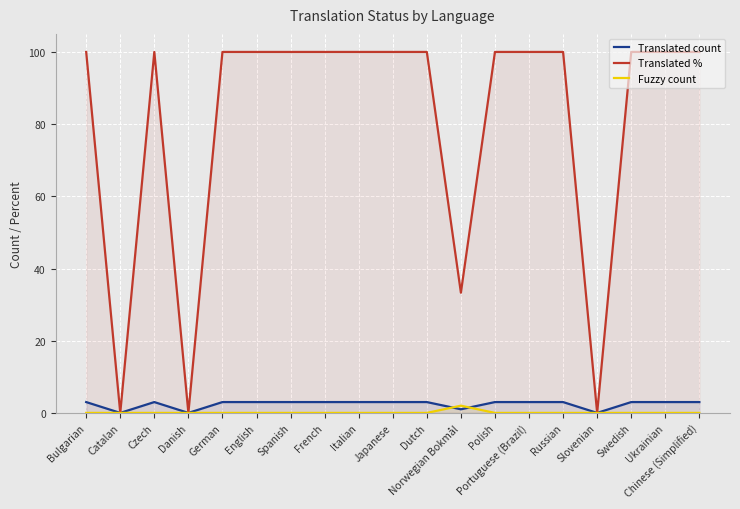

Reading right to left, transcribe all the data shown in this chart.

Translated count: Chinese (Simplified)=3.0	Ukrainian=3.0	Swedish=3.0	Slovenian=0.0	Russian=3.0	Portuguese (Brazil)=3.0	Polish=3.0	Norwegian Bokmål=1.0	Dutch=3.0	Japanese=3.0	Italian=3.0	French=3.0	Spanish=3.0	English=3.0	German=3.0	Danish=0.0	Czech=3.0	Catalan=0.0	Bulgarian=3.0
Translated %: Chinese (Simplified)=100.0	Ukrainian=100.0	Swedish=100.0	Slovenian=0.0	Russian=100.0	Portuguese (Brazil)=100.0	Polish=100.0	Norwegian Bokmål=33.3	Dutch=100.0	Japanese=100.0	Italian=100.0	French=100.0	Spanish=100.0	English=100.0	German=100.0	Danish=0.0	Czech=100.0	Catalan=0.0	Bulgarian=100.0
Fuzzy count: Chinese (Simplified)=0.0	Ukrainian=0.0	Swedish=0.0	Slovenian=0.0	Russian=0.0	Portuguese (Brazil)=0.0	Polish=0.0	Norwegian Bokmål=2.0	Dutch=0.0	Japanese=0.0	Italian=0.0	French=0.0	Spanish=0.0	English=0.0	German=0.0	Danish=0.0	Czech=0.0	Catalan=0.0	Bulgarian=0.0